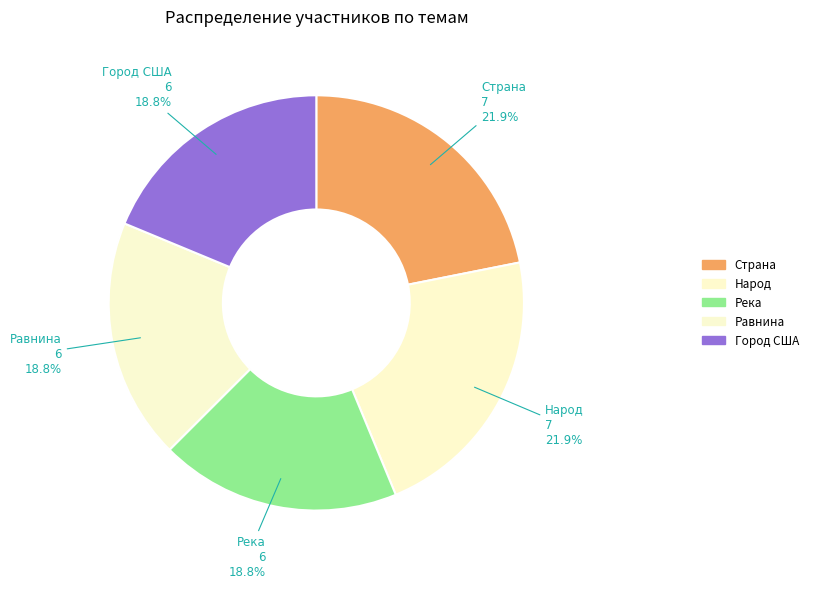

Count the number of slices in the pie.

5